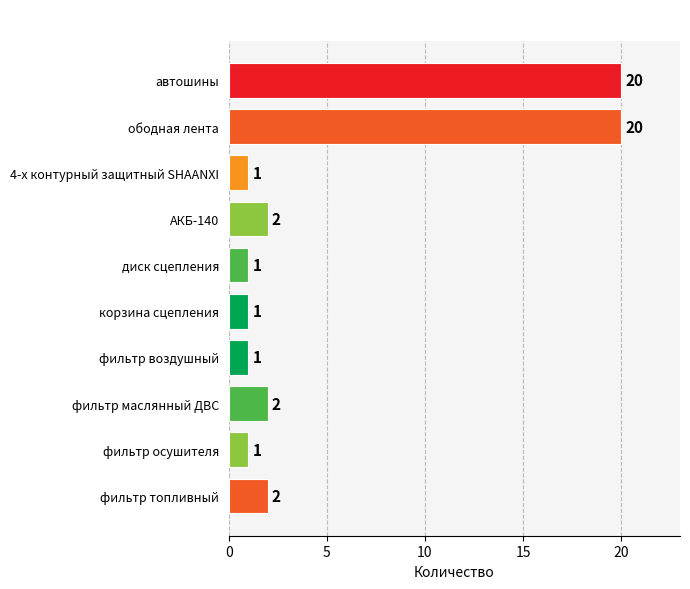

True or false: the data shows 1 at диск сцепления.

True